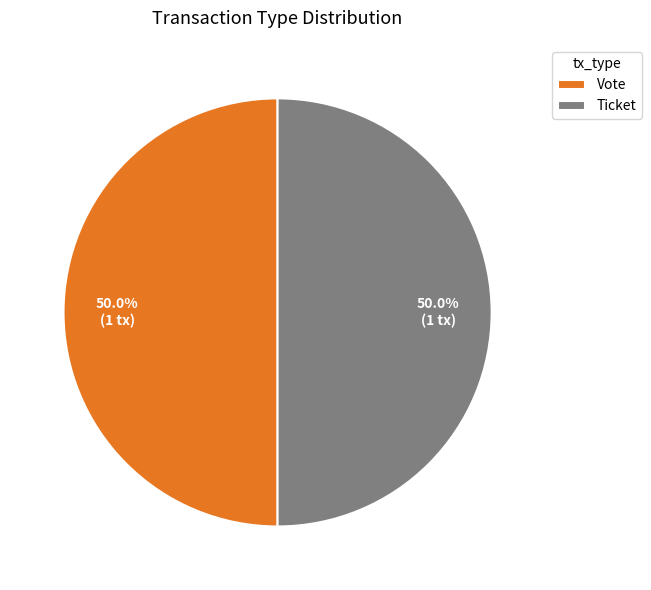

Combined, what portion of the pie is Vote and Ticket?

100.0%